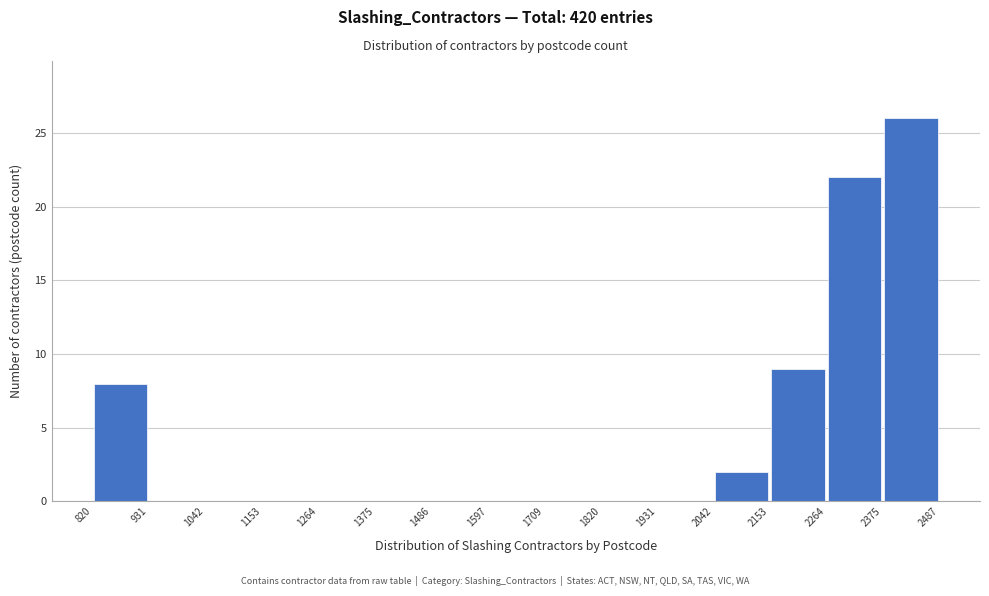

Reading left to right, transcribe this chart: for each bar, give the range it covers on the x-axis and its height. The values are not printed on the chart, so give them approximately, as read against the axis.

820 to 931: 8
931 to 1042: 0
1042 to 1153: 0
1153 to 1264: 0
1264 to 1375: 0
1375 to 1486: 0
1486 to 1597: 0
1597 to 1709: 0
1709 to 1820: 0
1820 to 1931: 0
1931 to 2042: 0
2042 to 2153: 2
2153 to 2264: 9
2264 to 2375: 22
2375 to 2487: 26